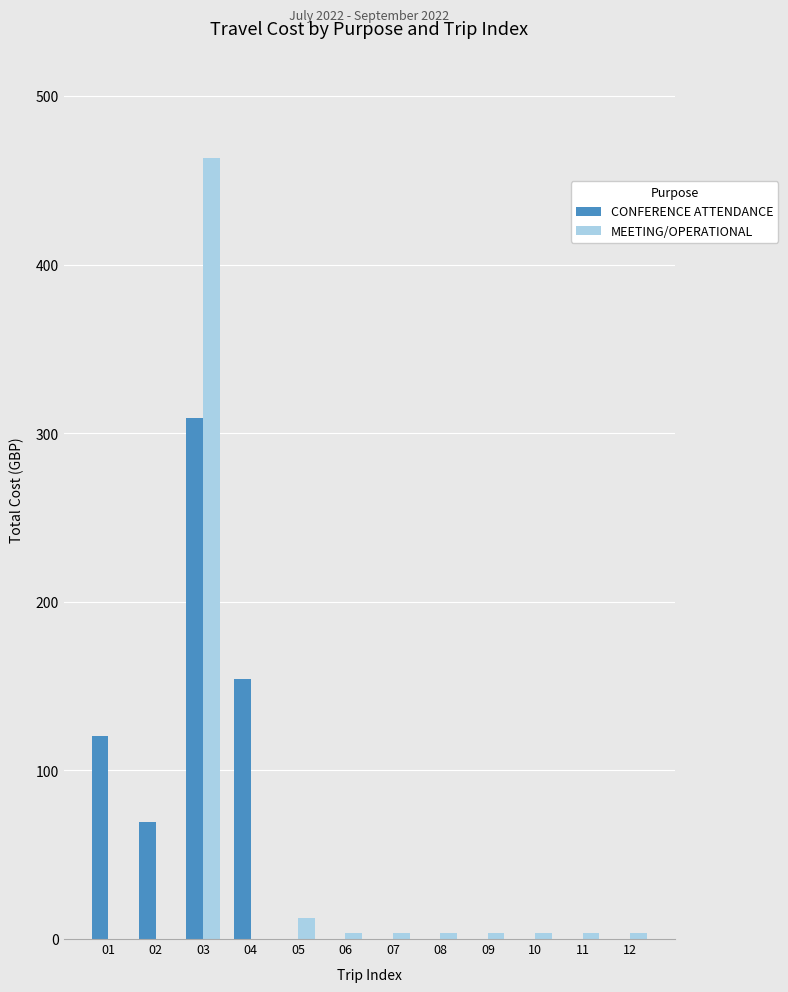

What is the highest value of the CONFERENCE ATTENDANCE series?

309.0